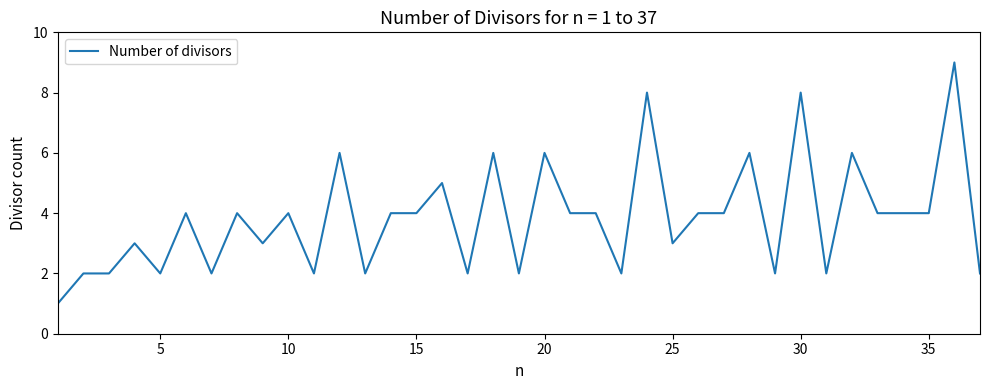

What is the maximum value shown in the chart?

9